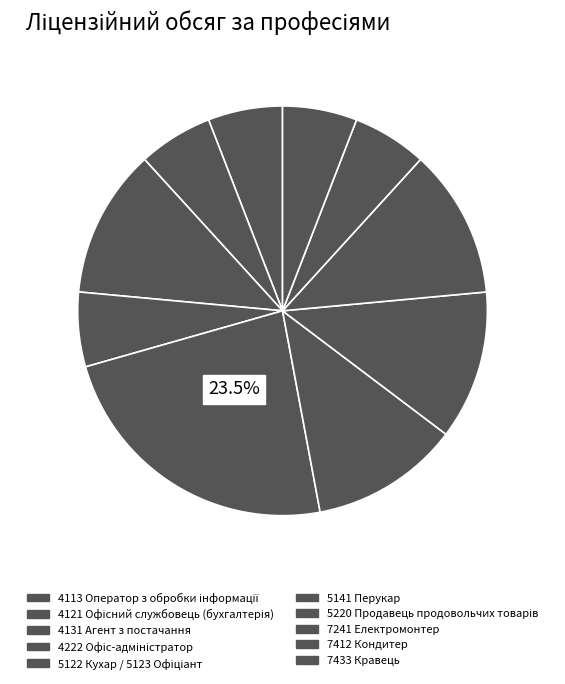

How many segments does this pie chart have?

10